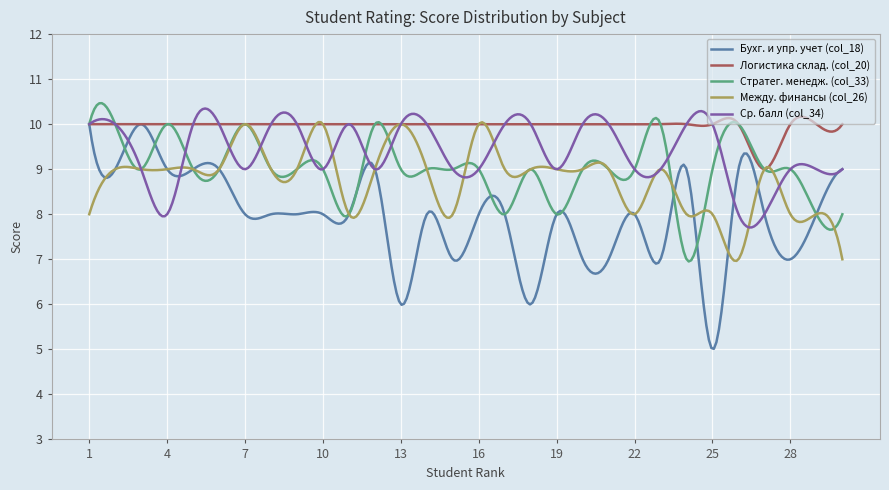

What is the highest value of the Между. финансы (col_26) series?

10.0